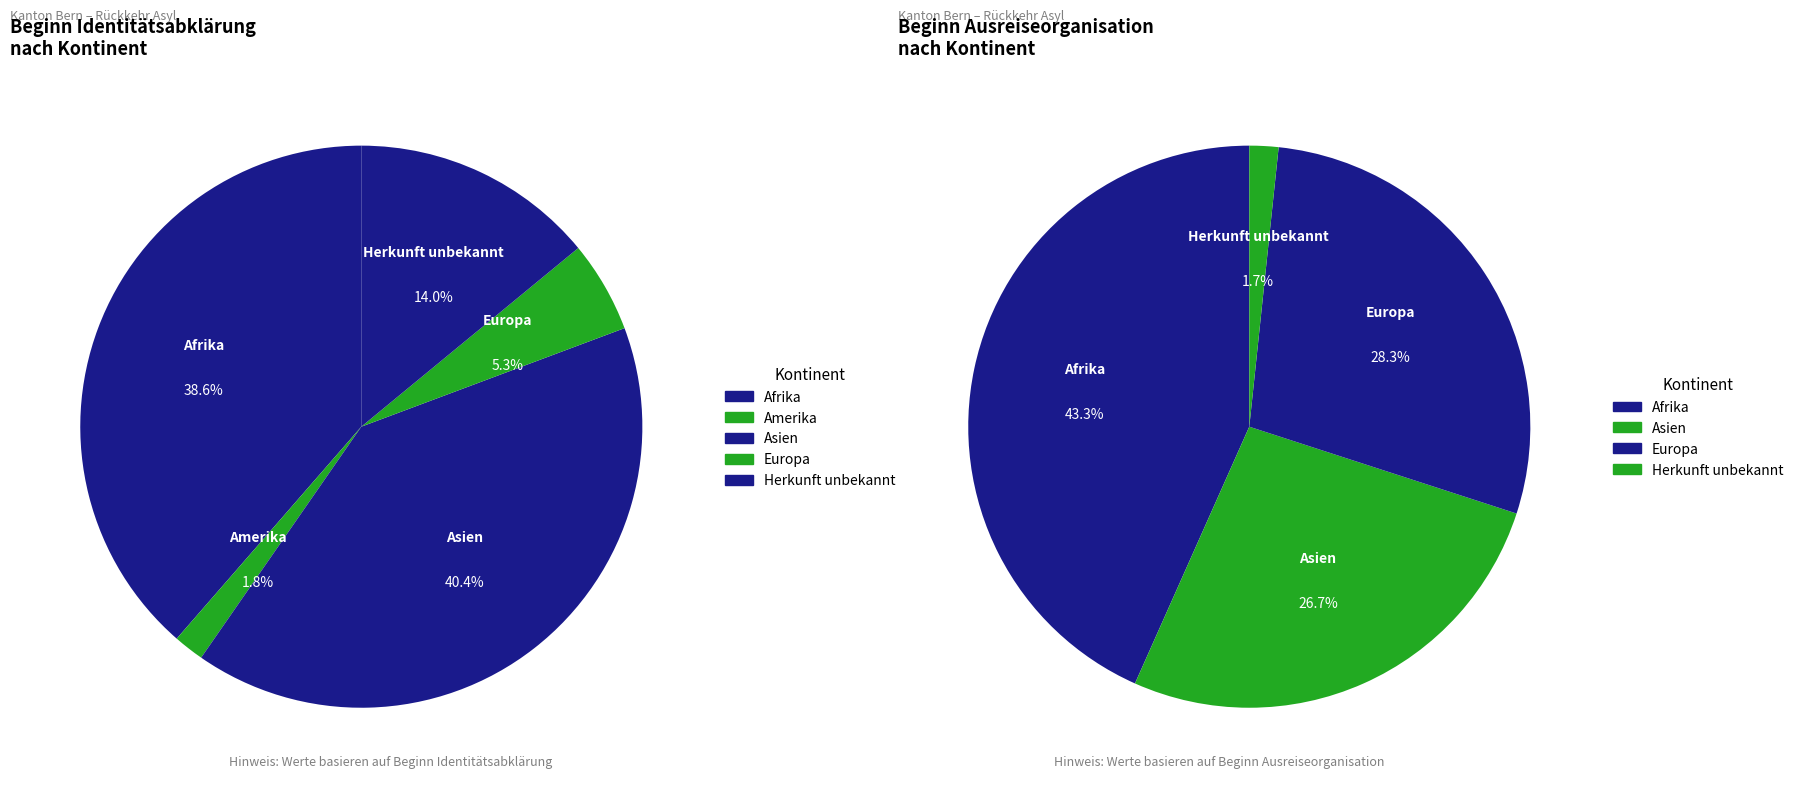

Is there a majority slice in this chart?

No